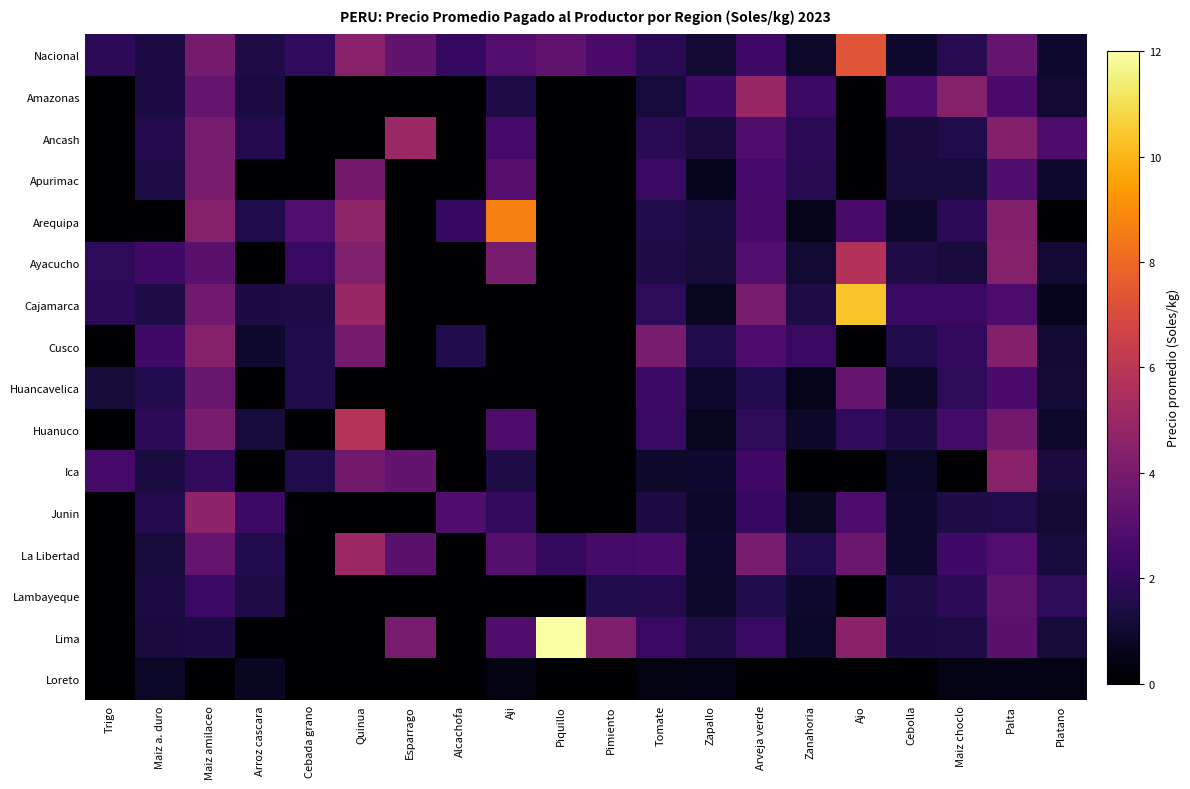

What is the spread (max minus min) of values at Cebada grano?

2.9